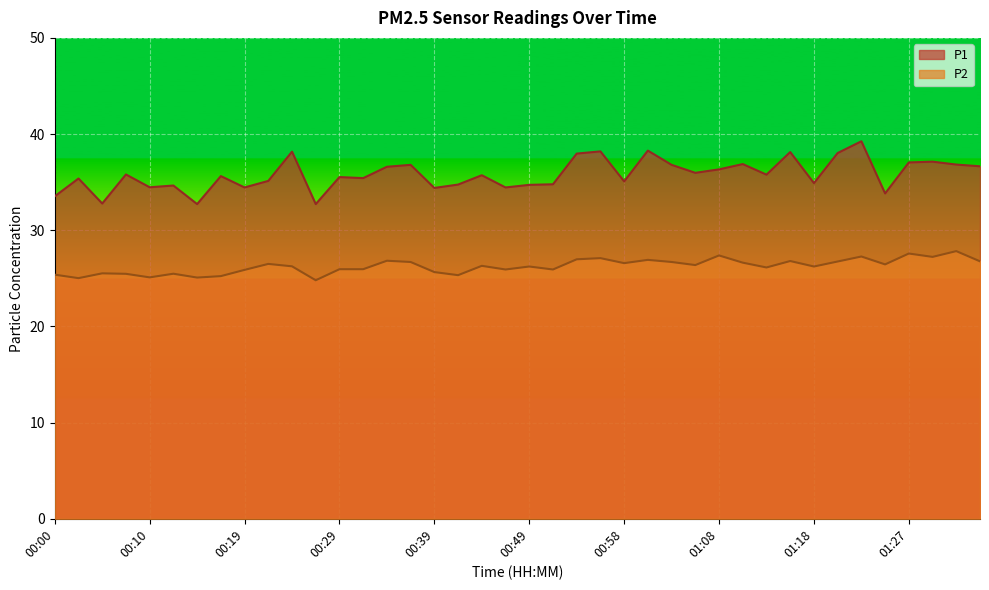

How many lines are shown in the chart?

2